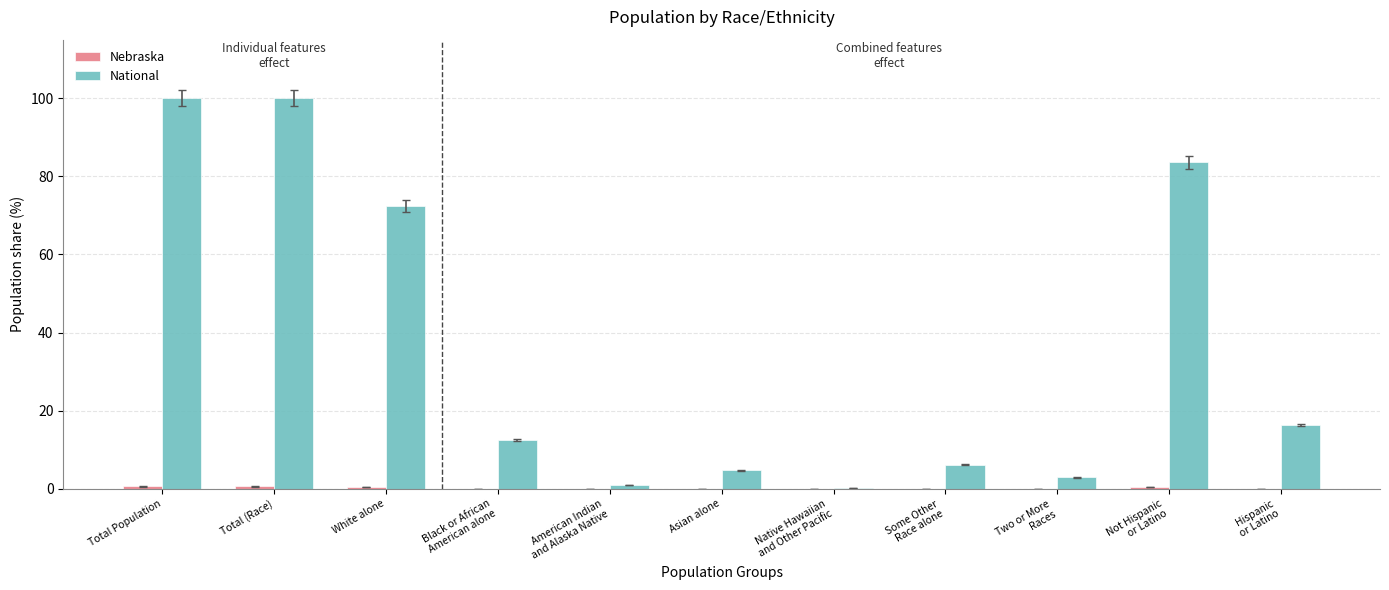

At which label is National closest to 50?

White alone